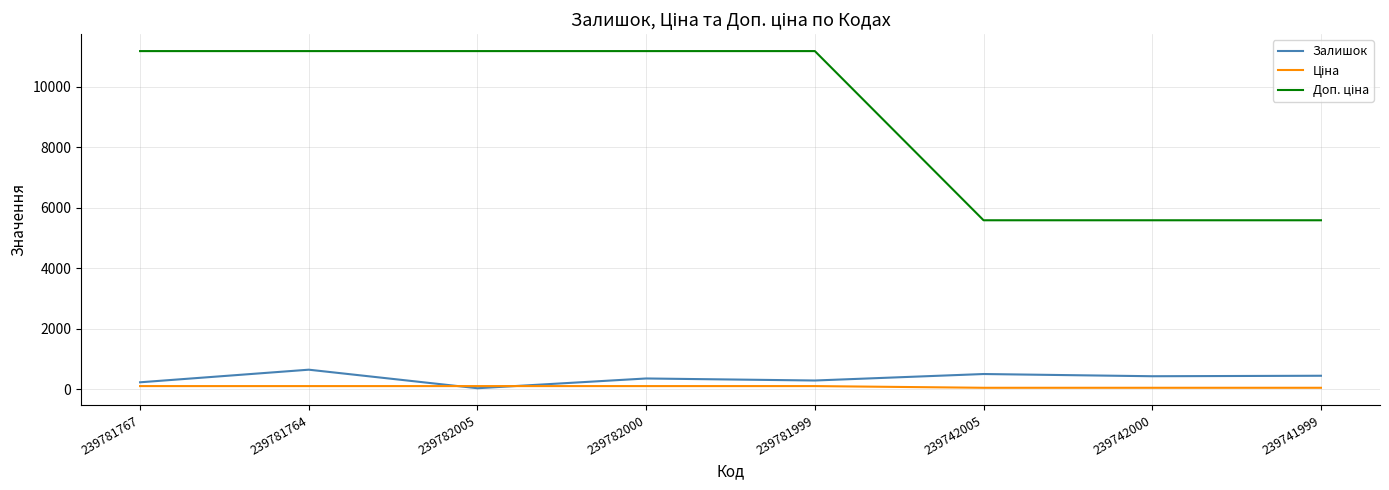

True or false: Залишок has a value of 296.0 at 239781999.

True